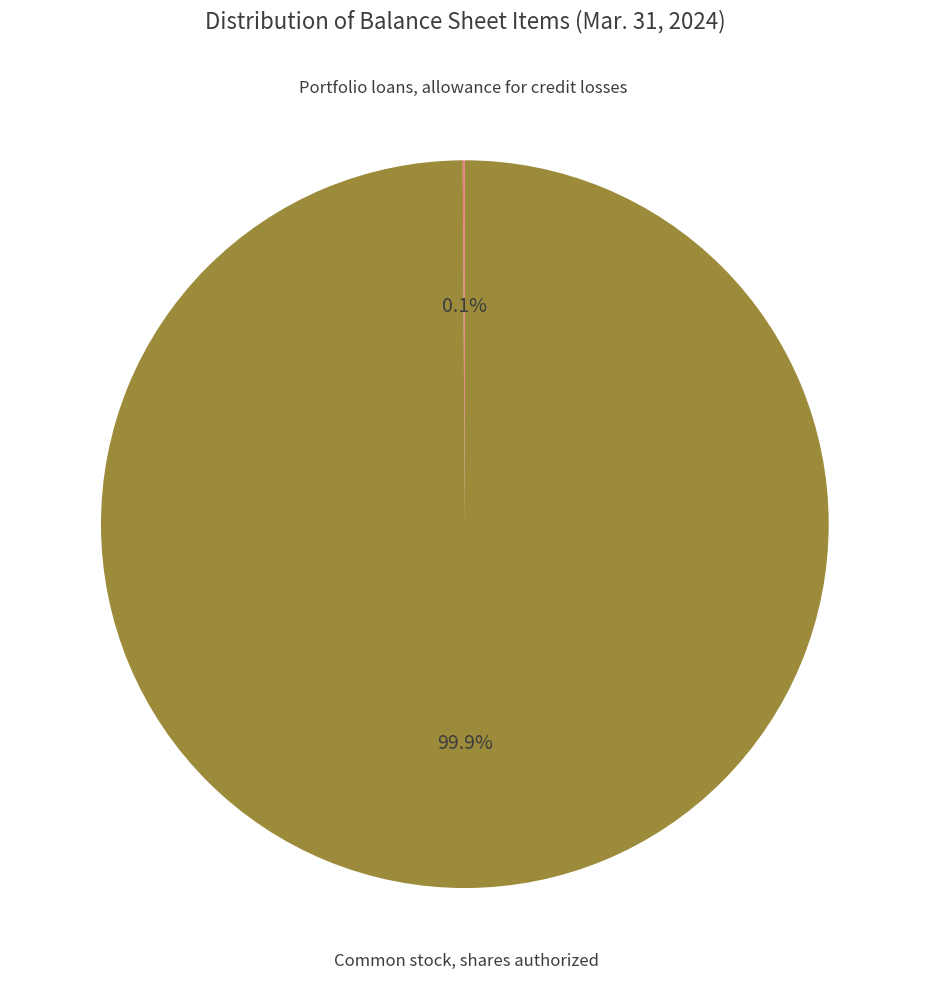

Is there a majority slice in this chart?

Yes